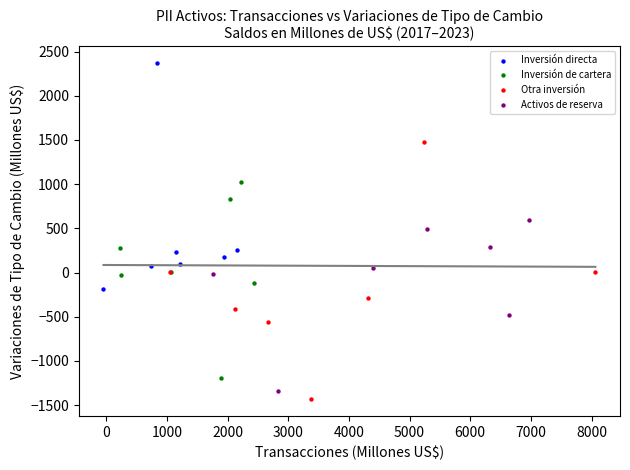

Which series reaches the maximum Y coordinate?

Inversión directa